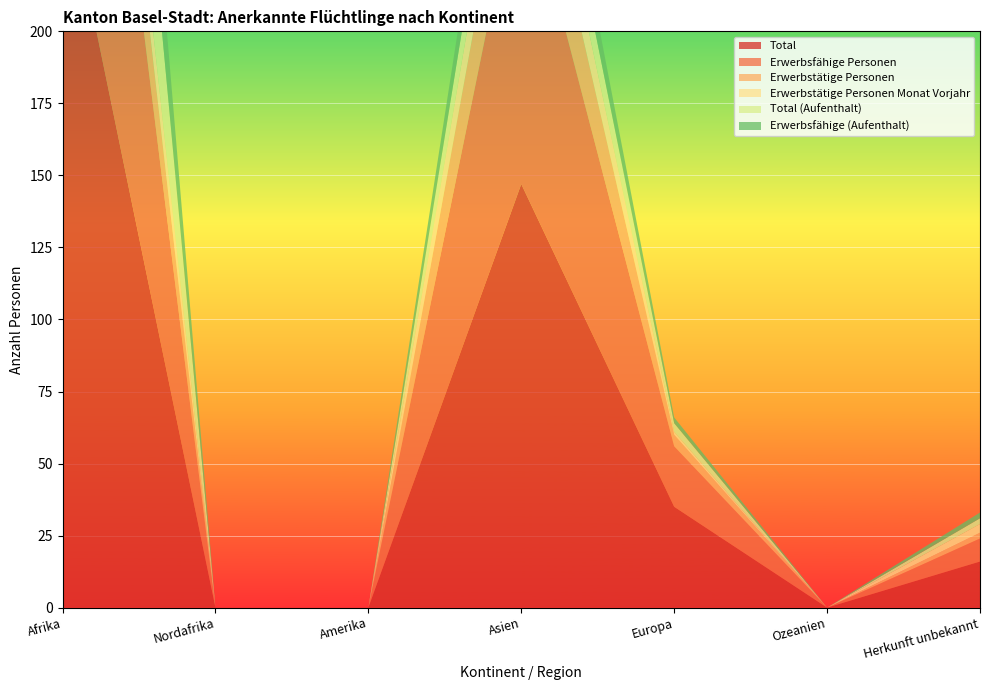

Reading left to right, extract all data points from this chart.

Total: 257	0	0	147	35	0	16
Erwerbsfähige Personen: 170	0	0	112	21	0	8
Erwerbstätige Personen: 39	0	0	32	4	0	2
Erwerbstätige Personen Monat Vorjahr: 25	0	0	19	1	0	3
Total (Aufenthalt): 81	0	0	17	3	0	2
Erwerbsfähige (Aufenthalt): 58	0	0	15	2	0	2